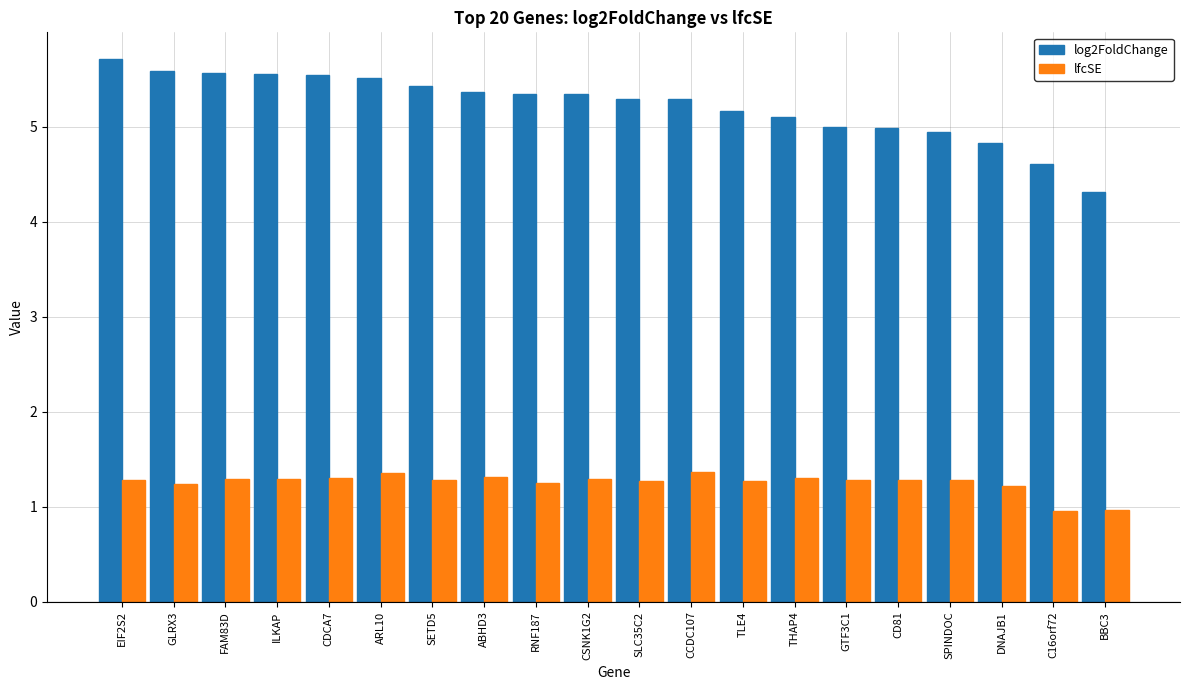

Count the number of data series in this chart.

2